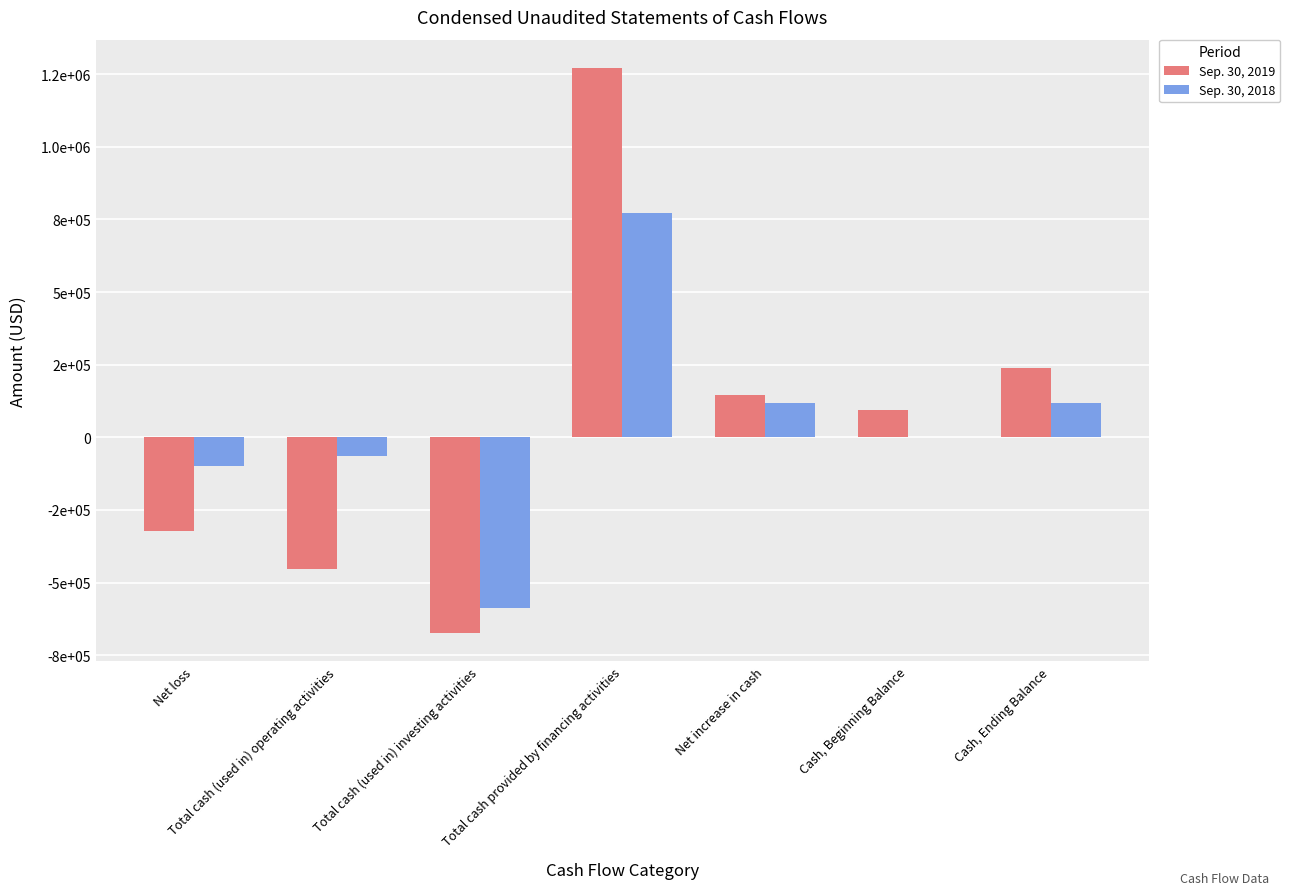

Rank the series at Net increase in cash from highest to lowest value.

Sep. 30, 2019, Sep. 30, 2018